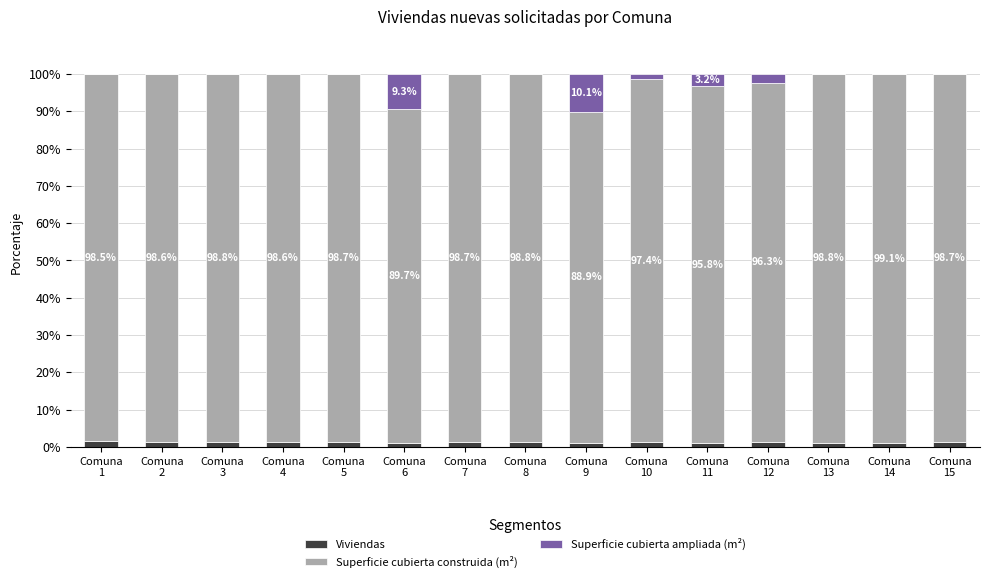

What is the sum of all Viviendas values?

18.4